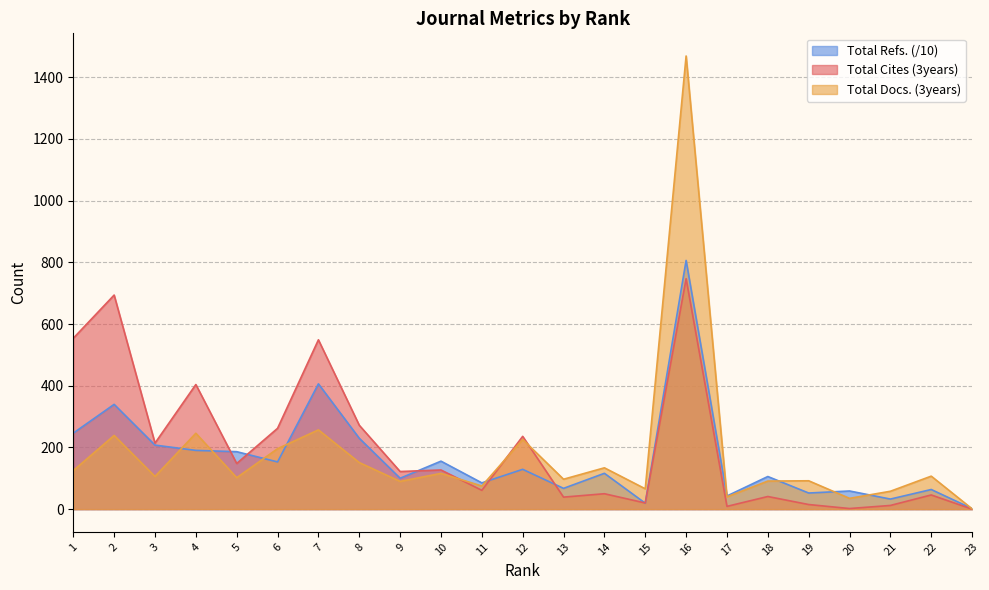

Which series has the largest range (max minus min)?

Total Docs. (3years)